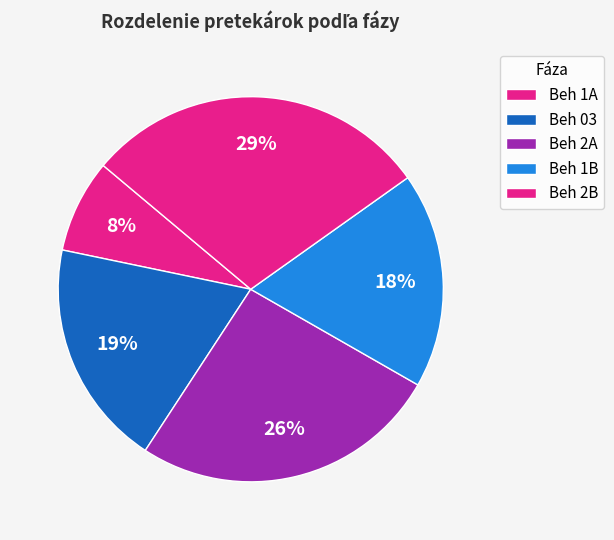

Does Beh 1B represent more than half of the total?

No